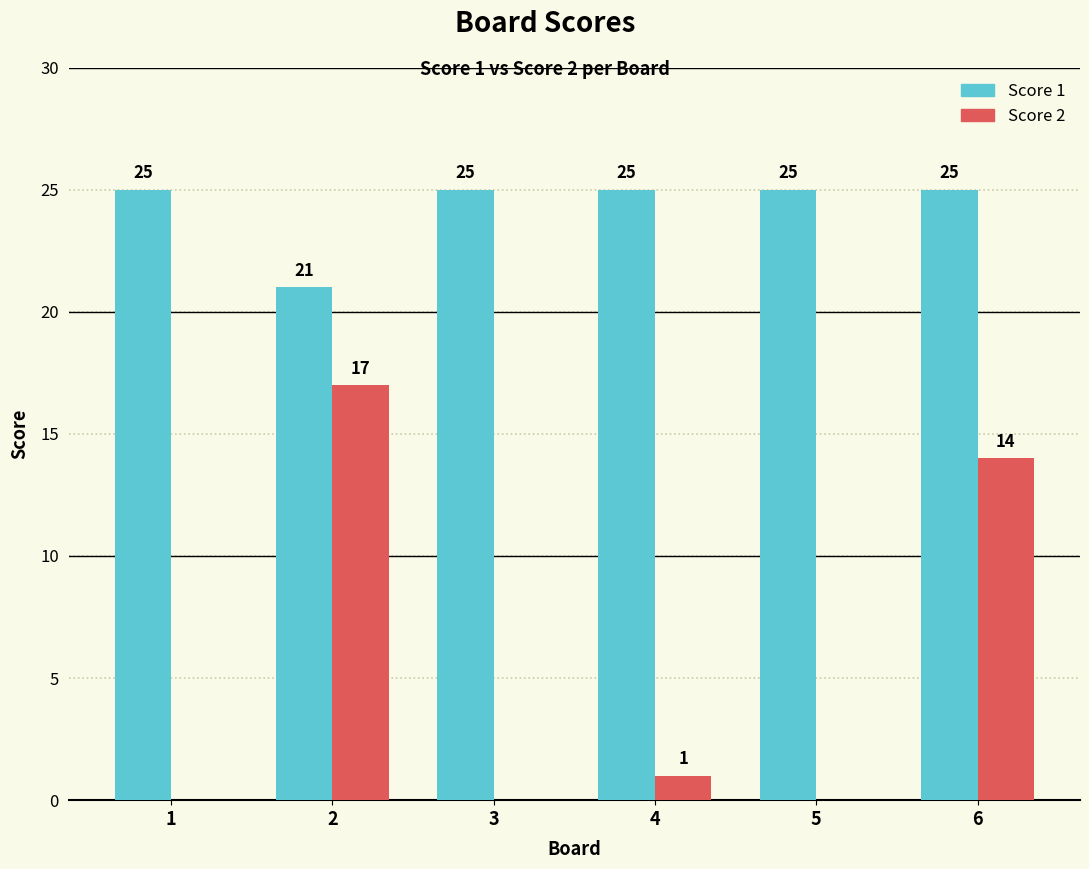

What value does the Score 1 series have at 5?

25